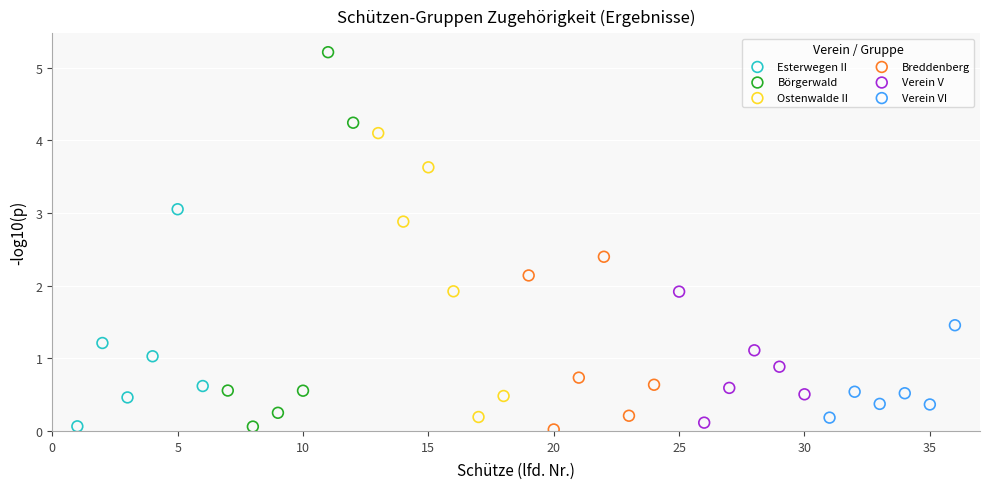

Which series reaches the maximum Y coordinate?

Börgerwald